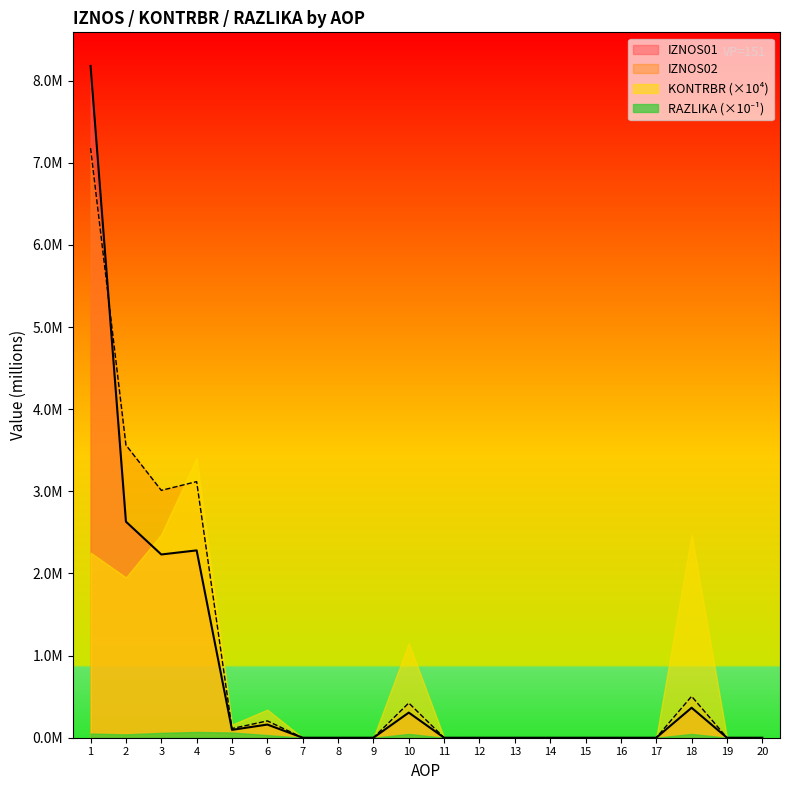

True or false: IZNOS02 has more than 0 points higher than both neighbors.

True